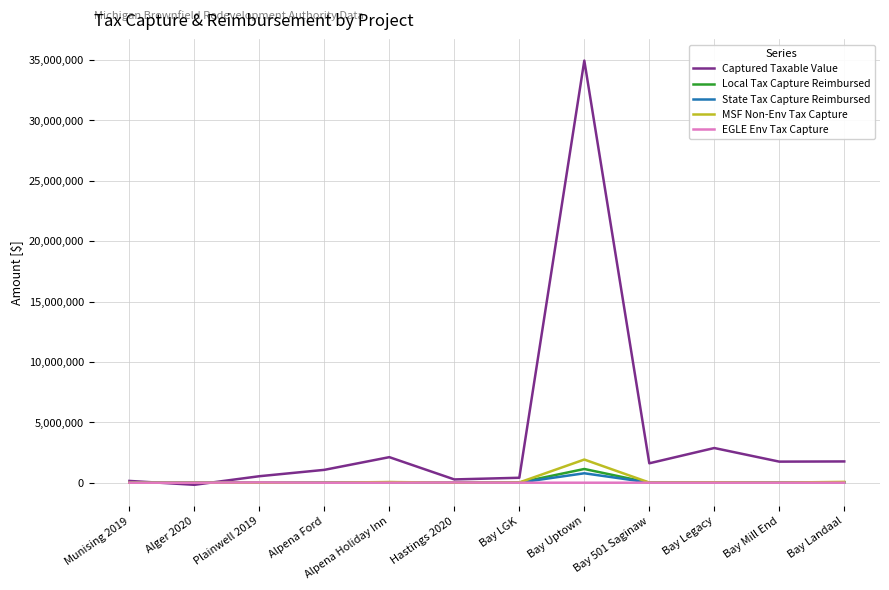

Which series has the largest total across all categories?

Captured Taxable Value